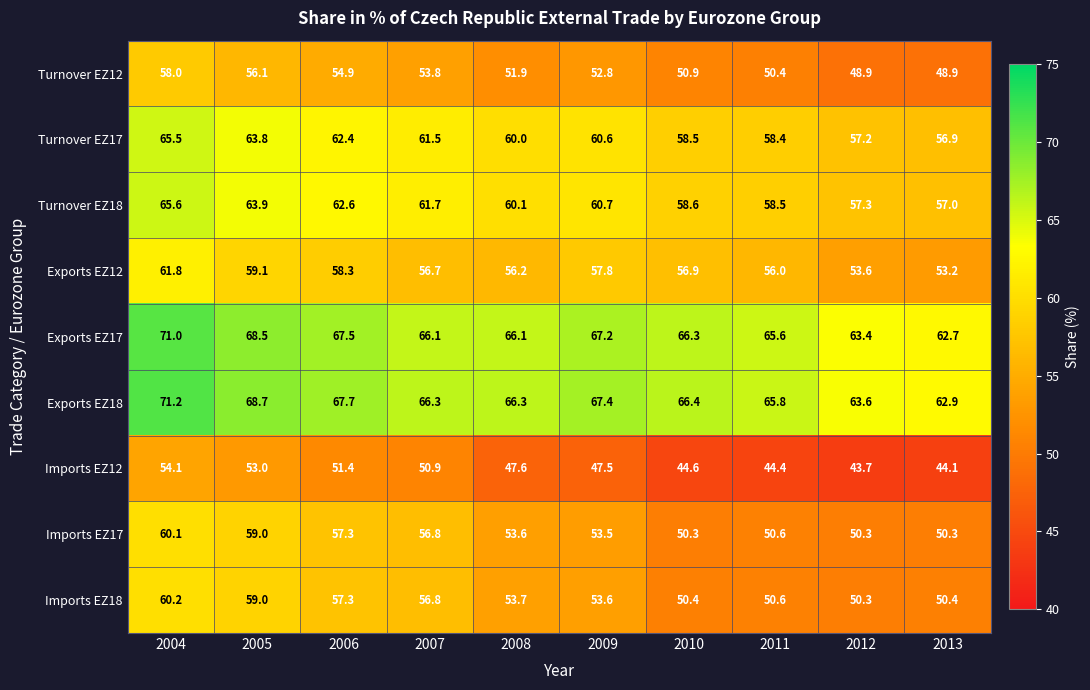

Which series has the largest total across all categories?

Exports EZ18